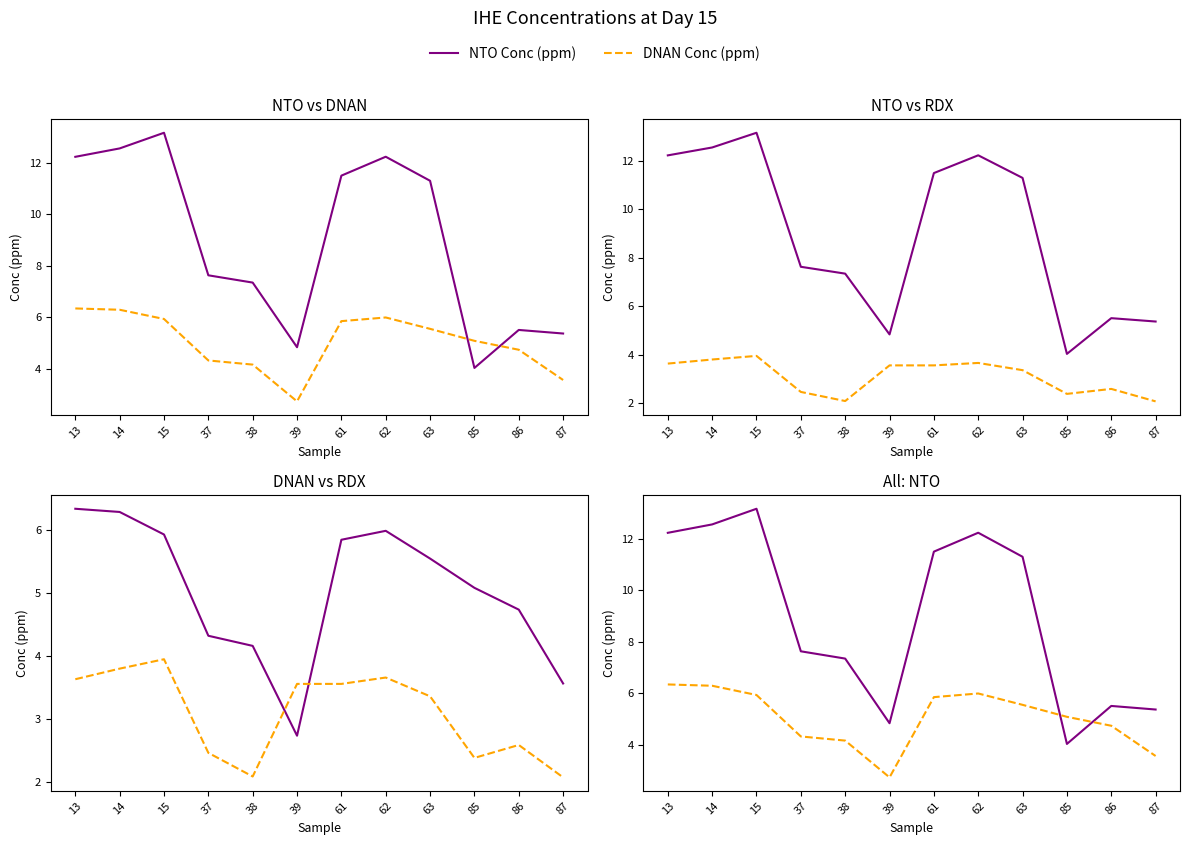

True or false: DNAN Conc (ppm) and RDX Conc (ppm) cross at least once.

True